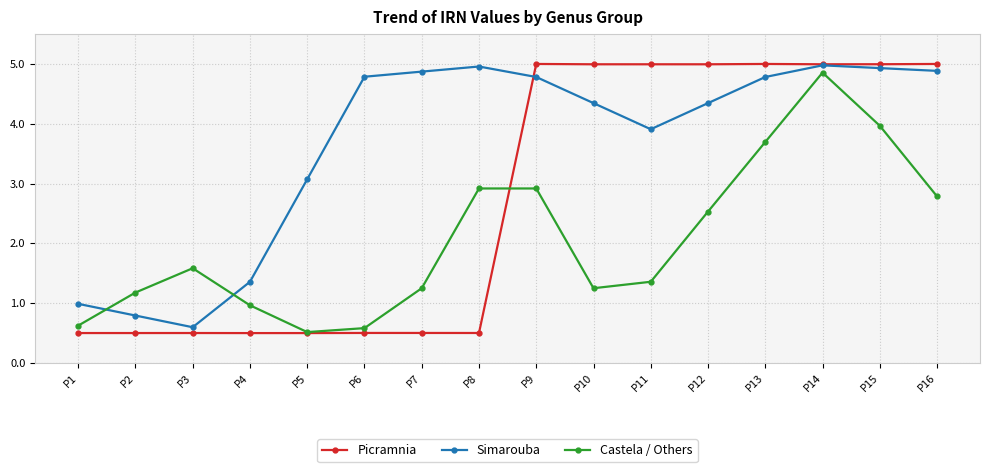

At which category does Castela / Others reach its first local valley?

P5